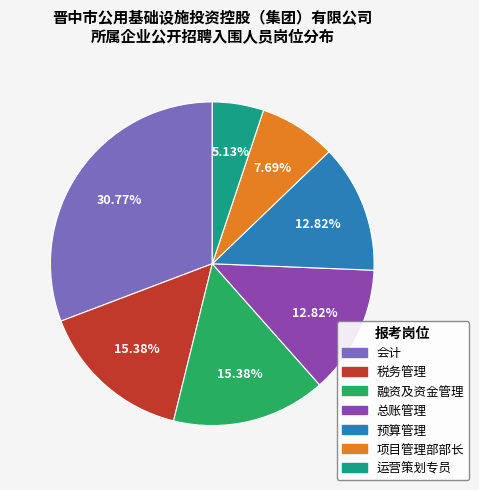

To the nearest percent, what is the difference between the 预算管理 and 税务管理 slice percentages?

3%